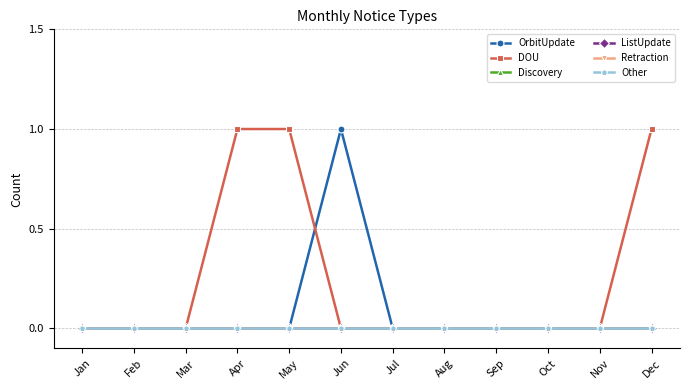

Reading left to right, what are all the values shown in this chart?

OrbitUpdate: 0	0	0	0	0	1	0	0	0	0	0	0
DOU: 0	0	0	1	1	0	0	0	0	0	0	1
Discovery: 0	0	0	0	0	0	0	0	0	0	0	0
ListUpdate: 0	0	0	0	0	0	0	0	0	0	0	0
Retraction: 0	0	0	0	0	0	0	0	0	0	0	0
Other: 0	0	0	0	0	0	0	0	0	0	0	0